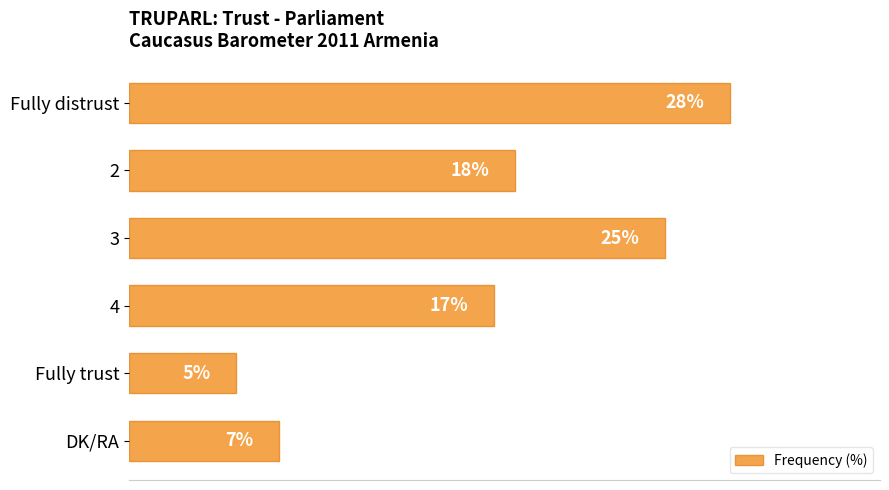

Rank the categories by value from highest to lowest.

Fully distrust, 3, 2, 4, DK/RA, Fully trust